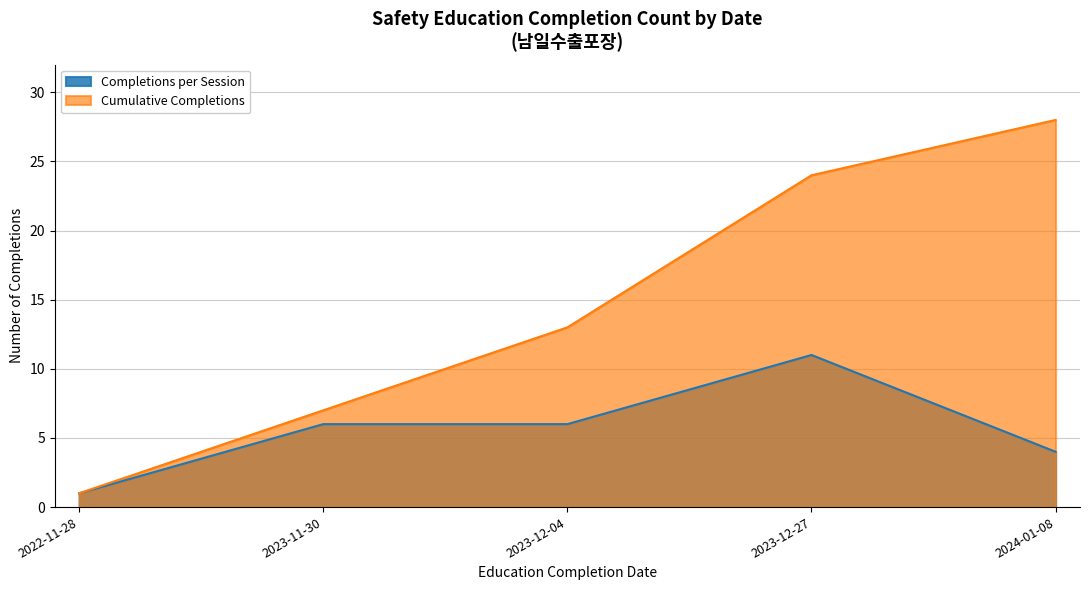

Rank the series by their average value, from lowest to highest.

Completions per Session, Cumulative Completions